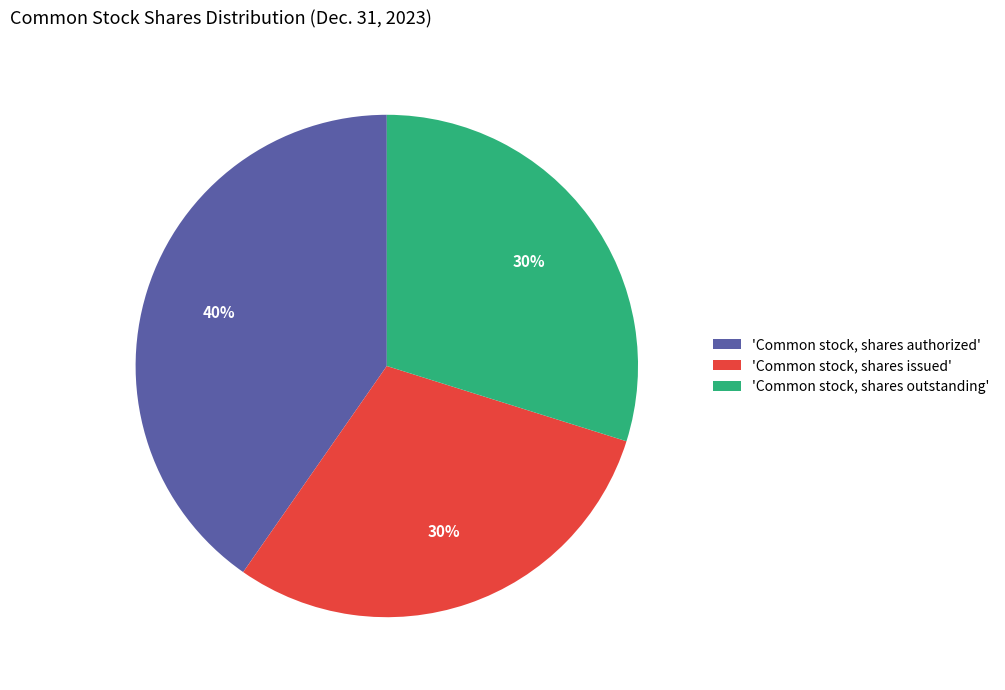

What is the largest slice in the pie chart?

'Common stock, shares authorized'